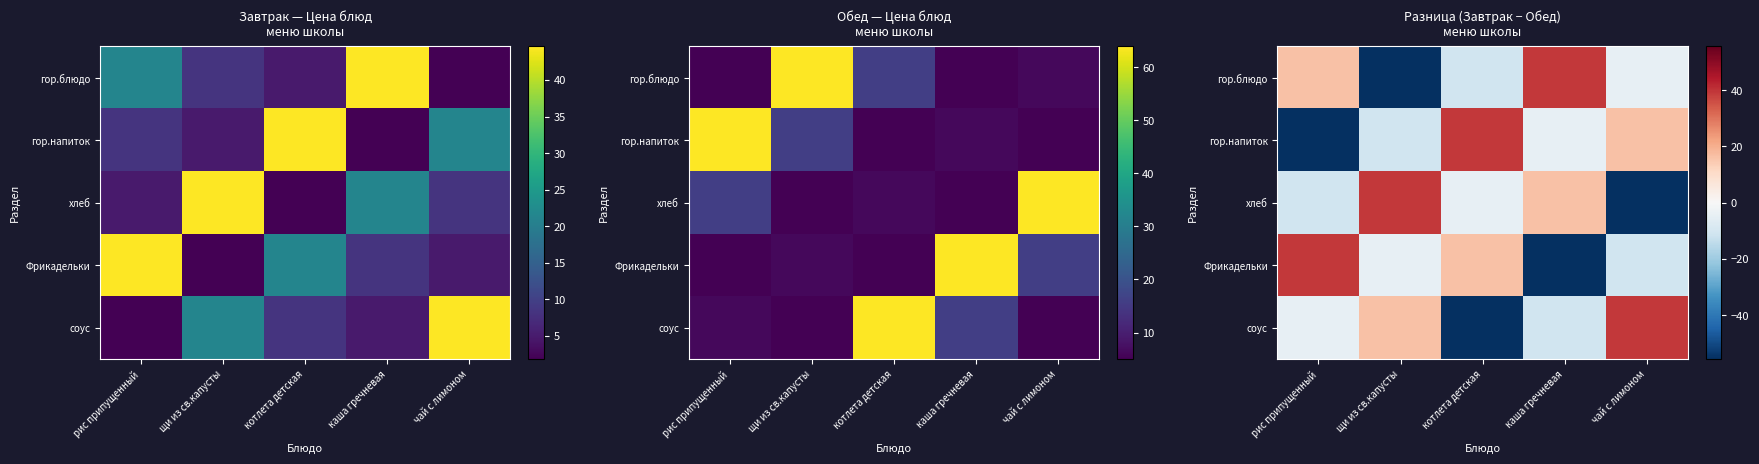

What is the difference between the maximum and minimum values in the соус series?

95.0